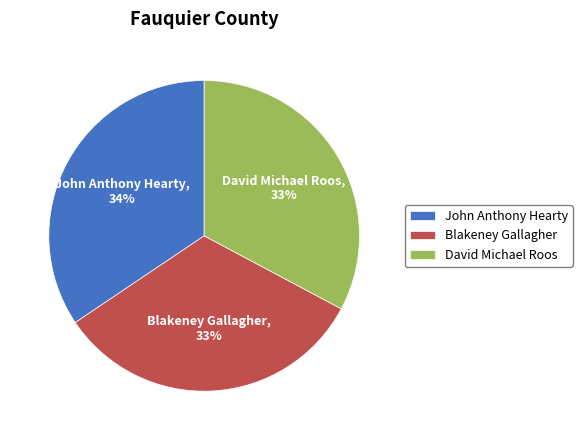

Does Blakeney Gallagher account for over 50% of the chart?

No